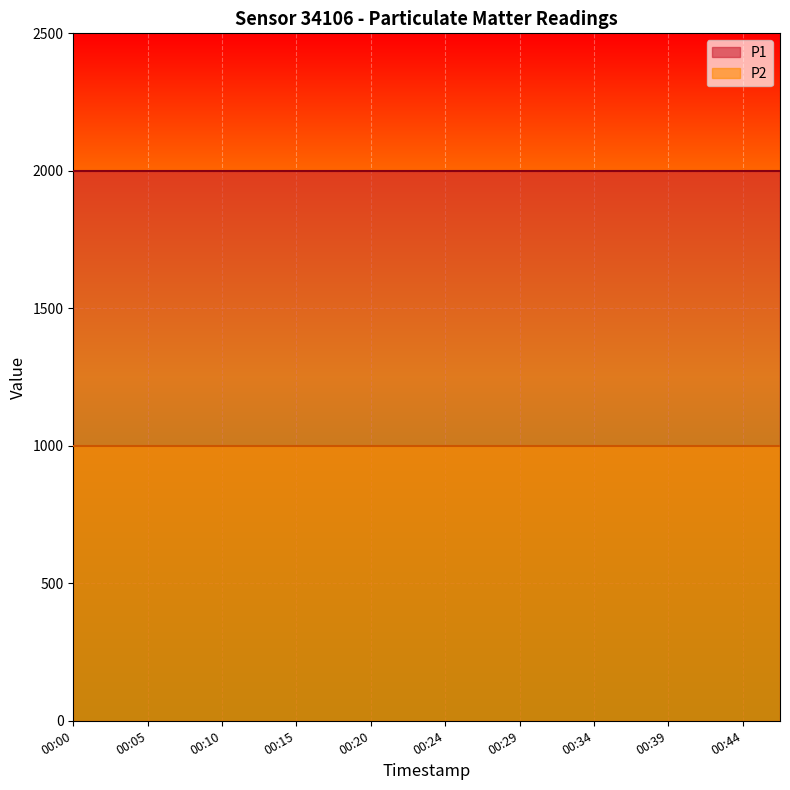

How many series are shown in this chart?

2